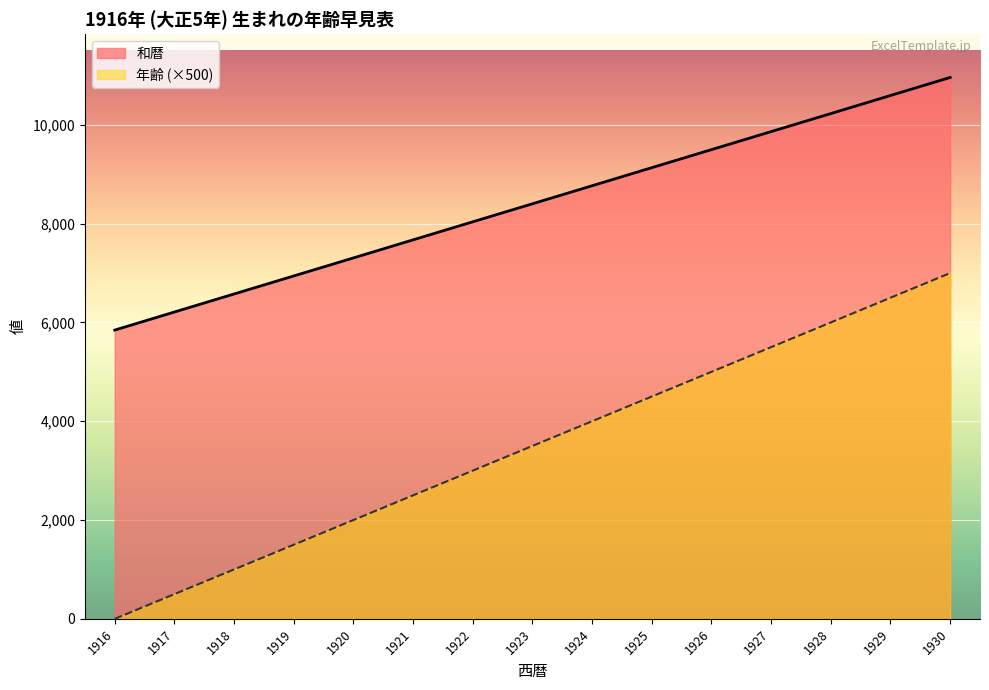

What is the difference between the maximum and minimum values in the 西暦 series?

7000